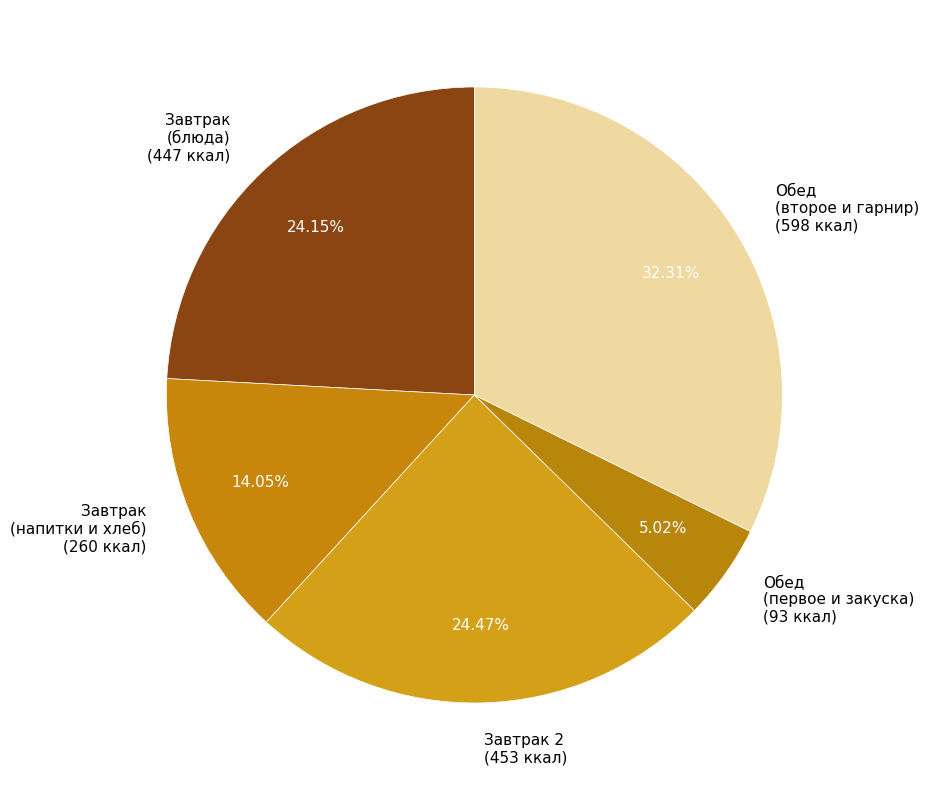

Approximately how many times larger is the value at Завтрак 2 (453 ккал) compared to Завтрак (напитки и хлеб) (260 ккал)?

1.7